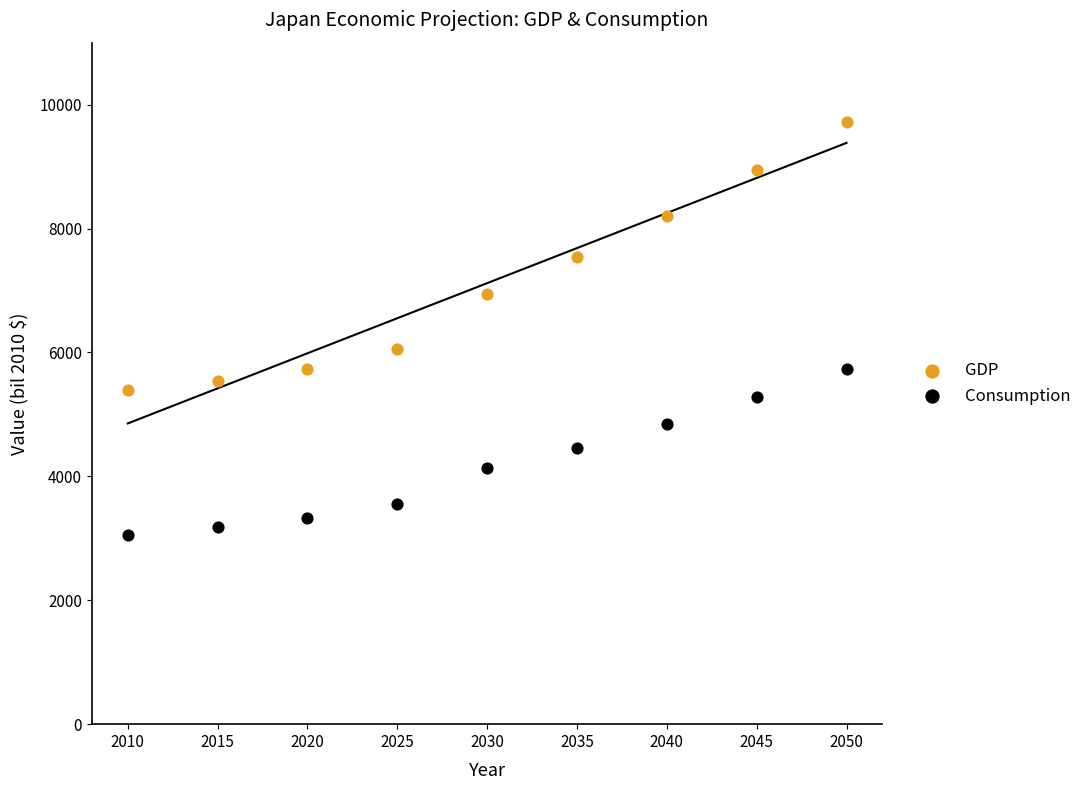

Across all data points, what is the range of Y values (max minus min)?

6669.3